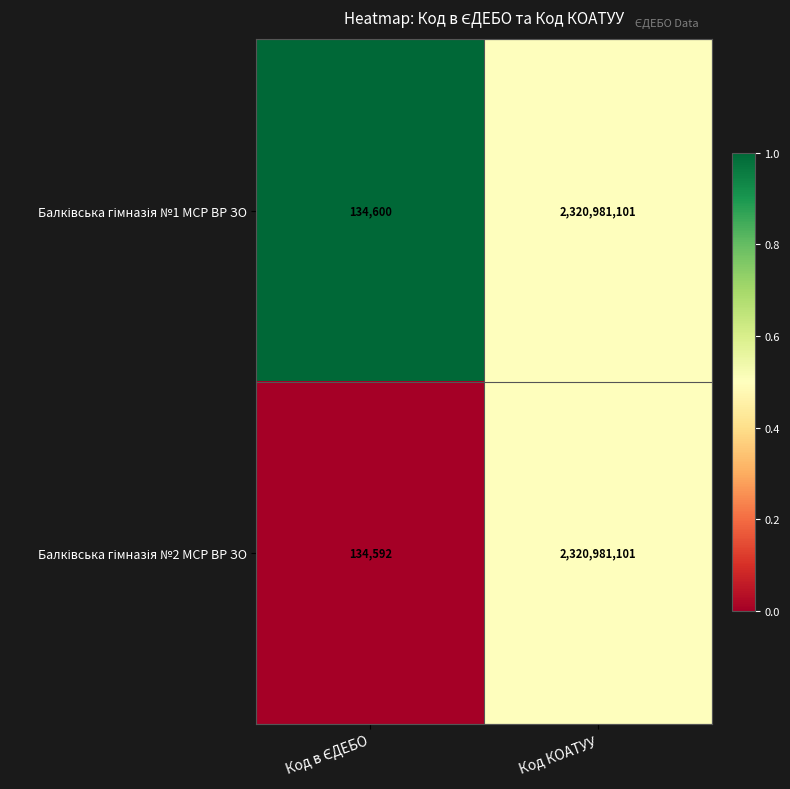

How many categories are shown in the chart?

2